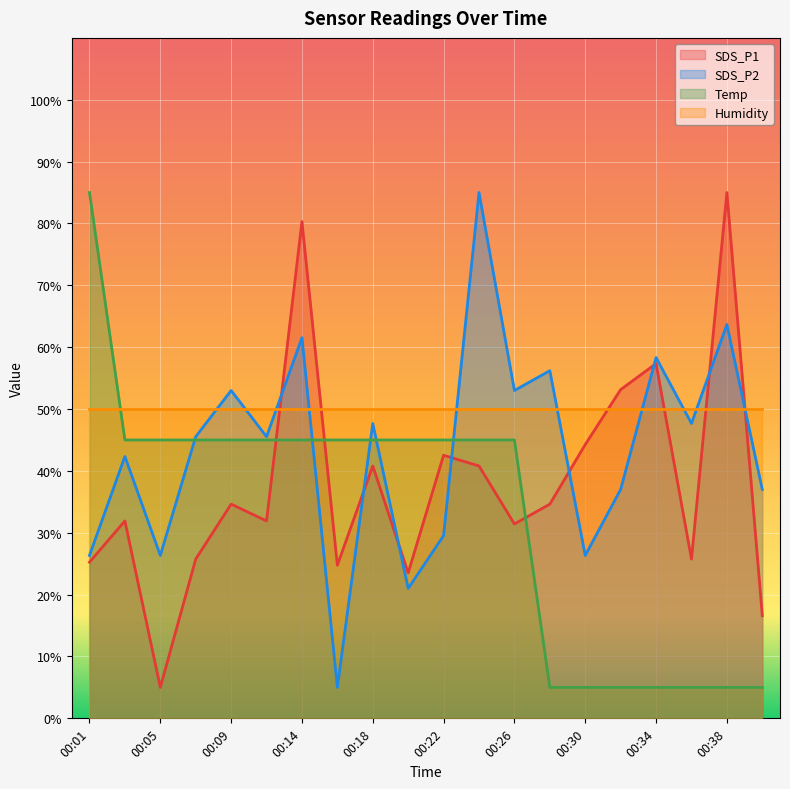

Rank the series by their average value, from lowest to highest.

Temp, SDS_P1, SDS_P2, Humidity